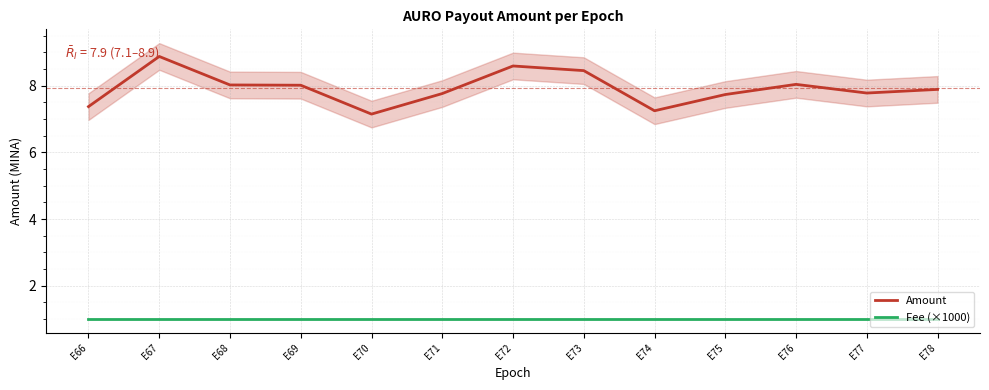

Where is Fee (×1000) nearest to the value 1?

E66